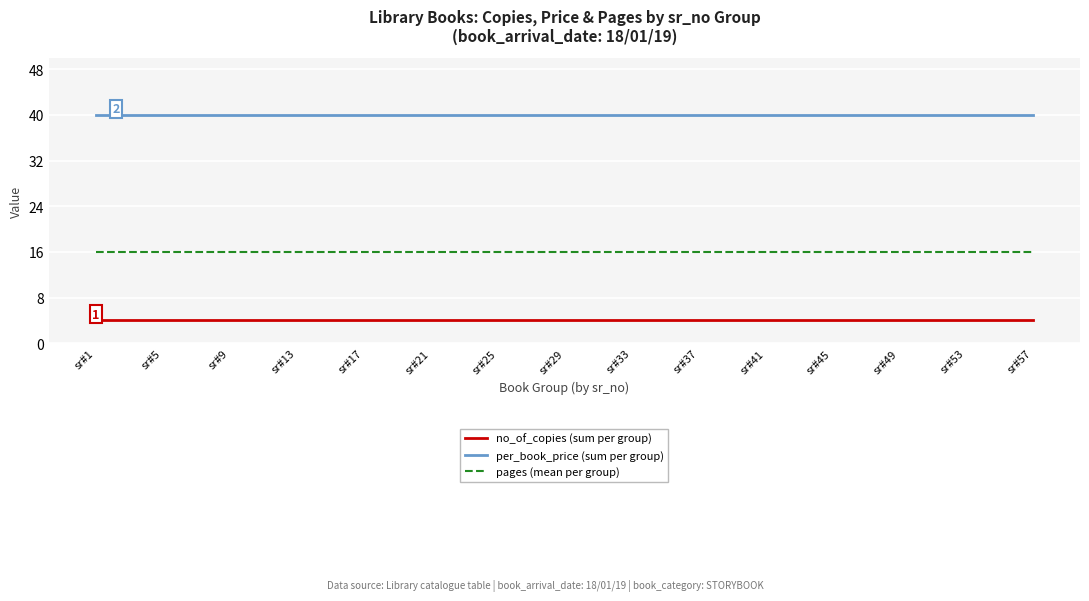

Reading left to right, extract all data points from this chart.

no_of_copies (sum per group): sr#1=4	sr#5=4	sr#9=4	sr#13=4	sr#17=4	sr#21=4	sr#25=4	sr#29=4	sr#33=4	sr#37=4	sr#41=4	sr#45=4	sr#49=4	sr#53=4	sr#57=4
per_book_price (sum per group): sr#1=40	sr#5=40	sr#9=40	sr#13=40	sr#17=40	sr#21=40	sr#25=40	sr#29=40	sr#33=40	sr#37=40	sr#41=40	sr#45=40	sr#49=40	sr#53=40	sr#57=40
pages (mean per group): sr#1=16	sr#5=16	sr#9=16	sr#13=16	sr#17=16	sr#21=16	sr#25=16	sr#29=16	sr#33=16	sr#37=16	sr#41=16	sr#45=16	sr#49=16	sr#53=16	sr#57=16